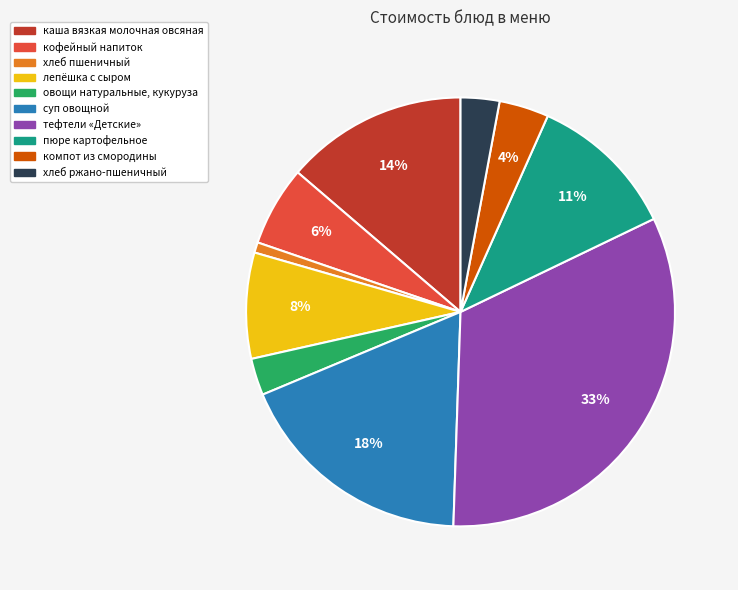

What is the smallest slice in the pie chart?

хлеб пшеничный